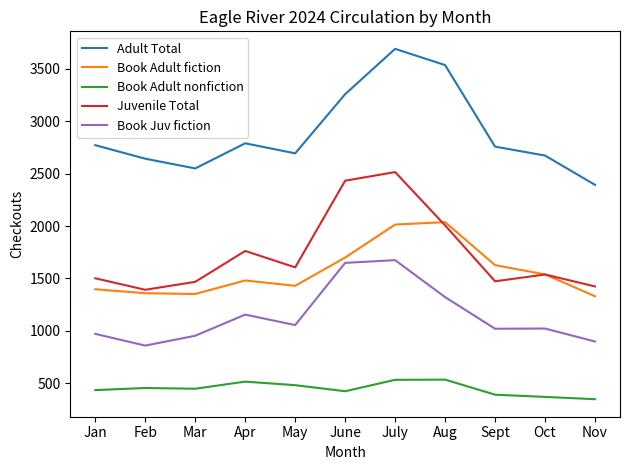

Count the number of data series in this chart.

5